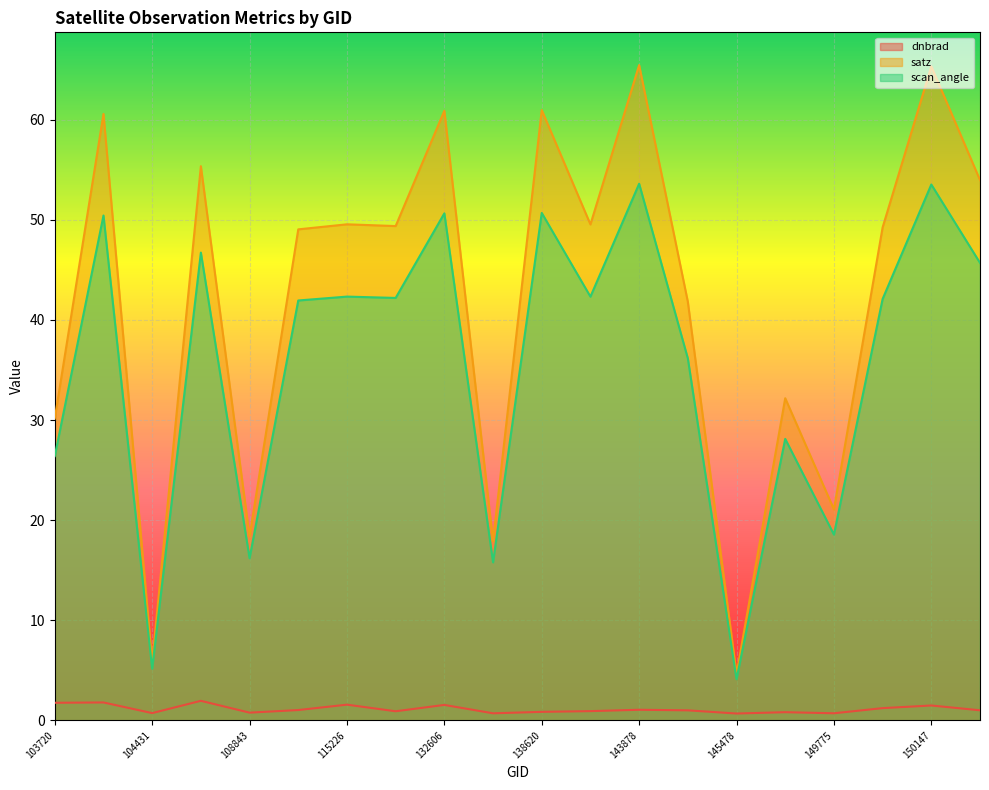

What is the value of the satz point at the 7th from the left?

49.6